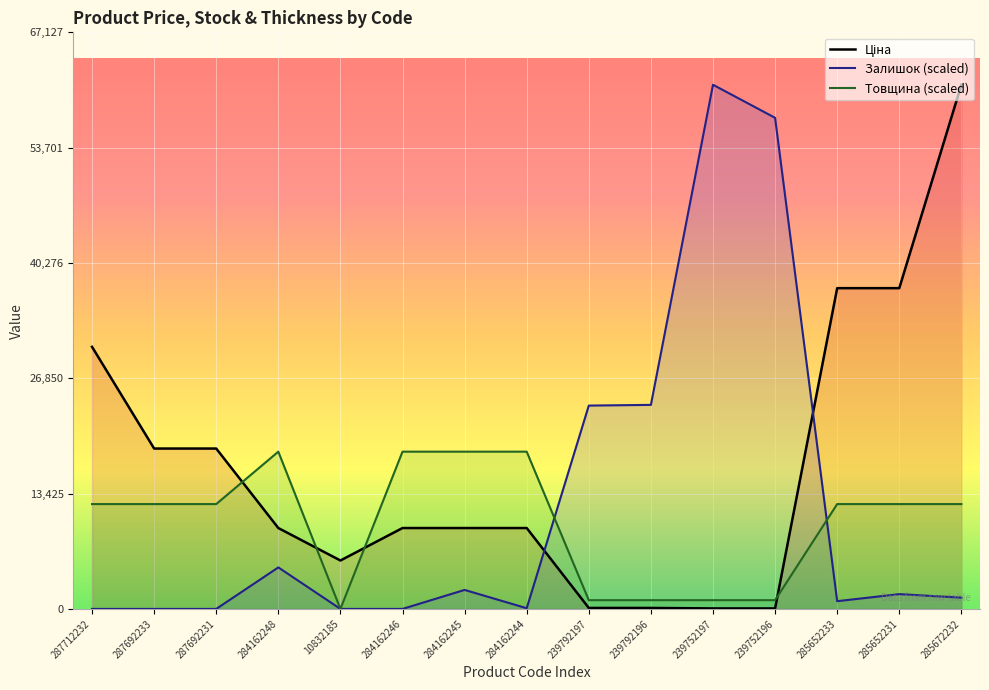

The value of Товщина (scaled) at 10832185 is 0.0. True or false?

True